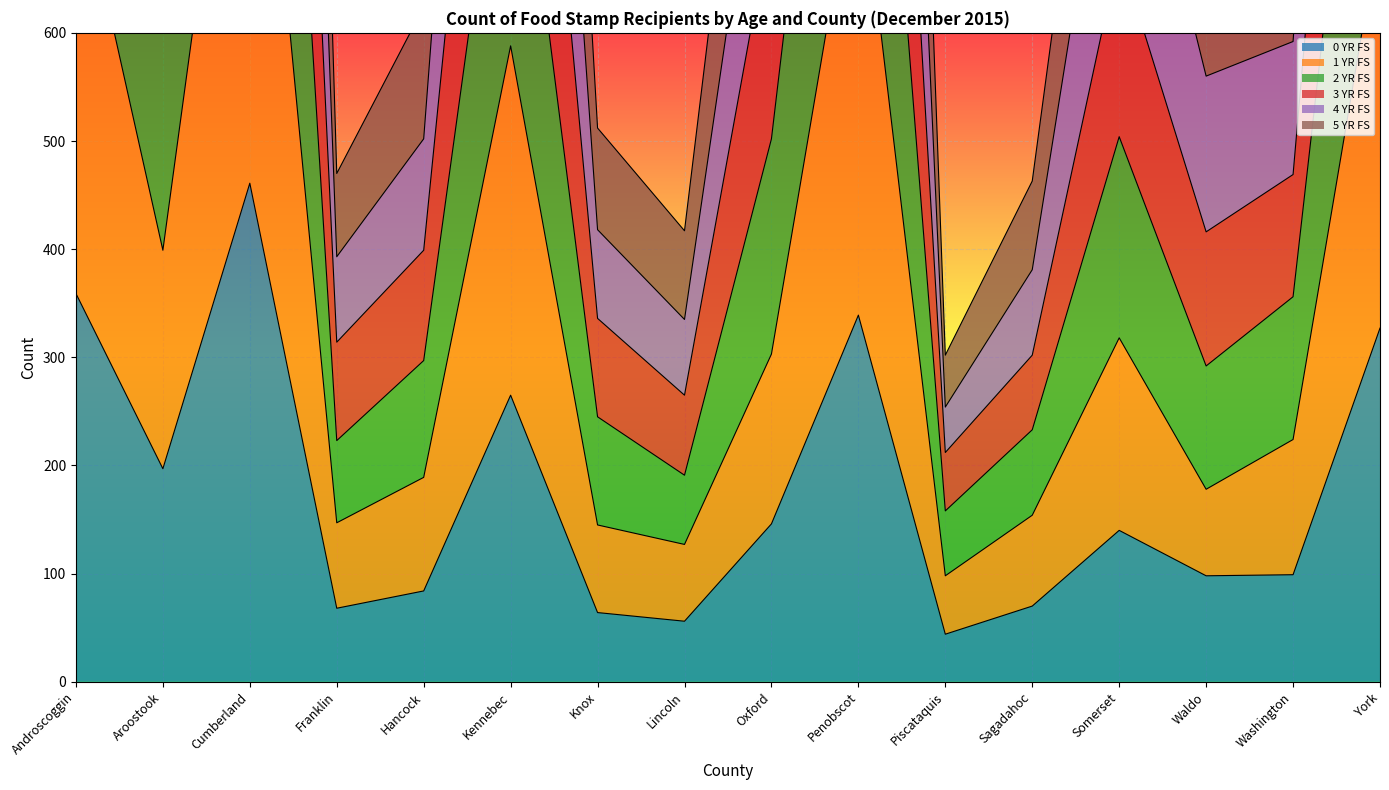

What is the sum of all 5 YR FS values?

12784